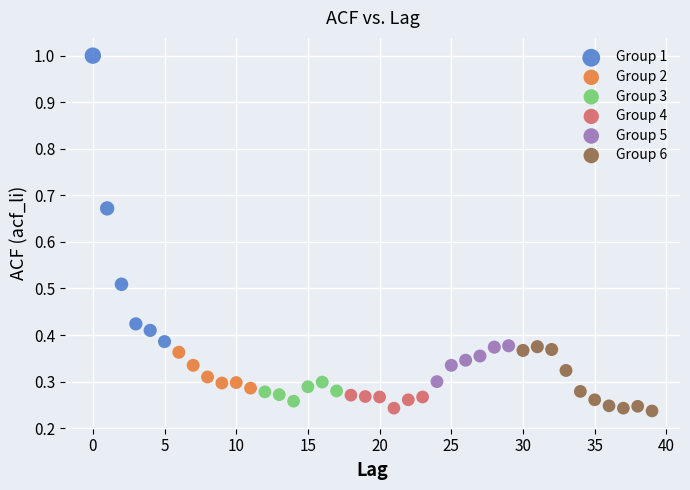

Which series has the widest spread of Y values?

Group 1